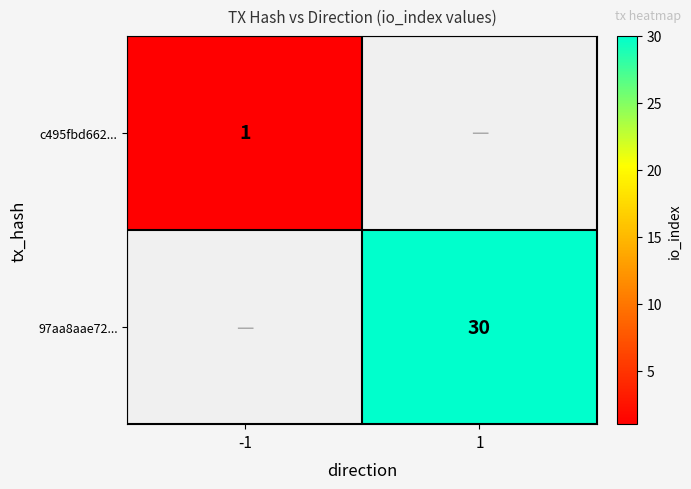

The 97aa8aae72... series shows 9 at 1. True or false?

False